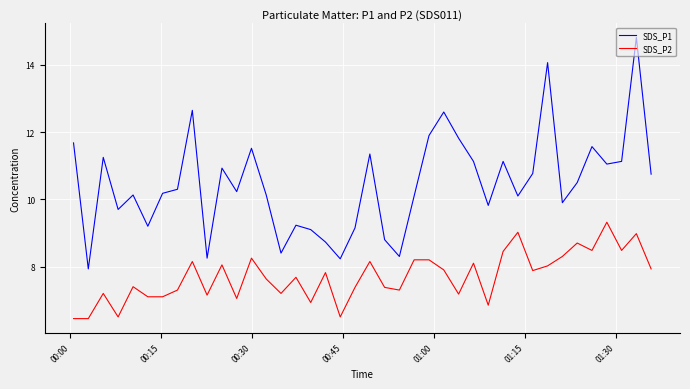

What is the highest value of the SDS_P1 series?

14.8